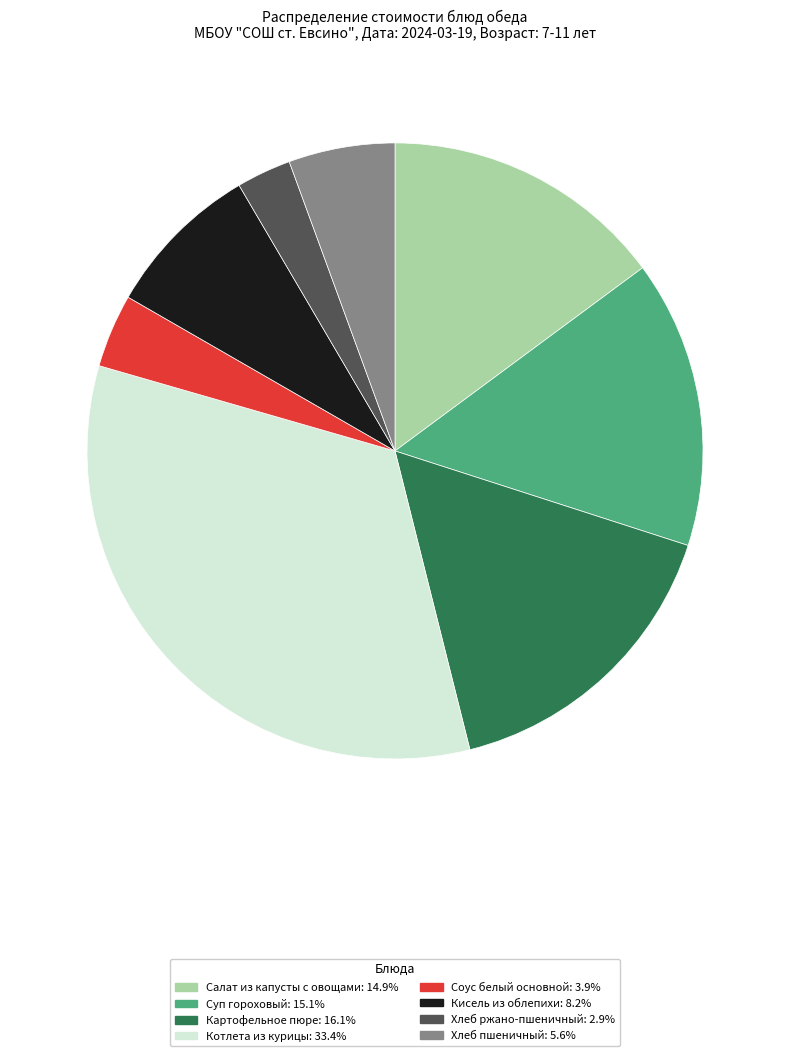

Approximately how many times larger is the value at Картофельное пюре compared to Хлеб ржано-пшеничный?

5.6